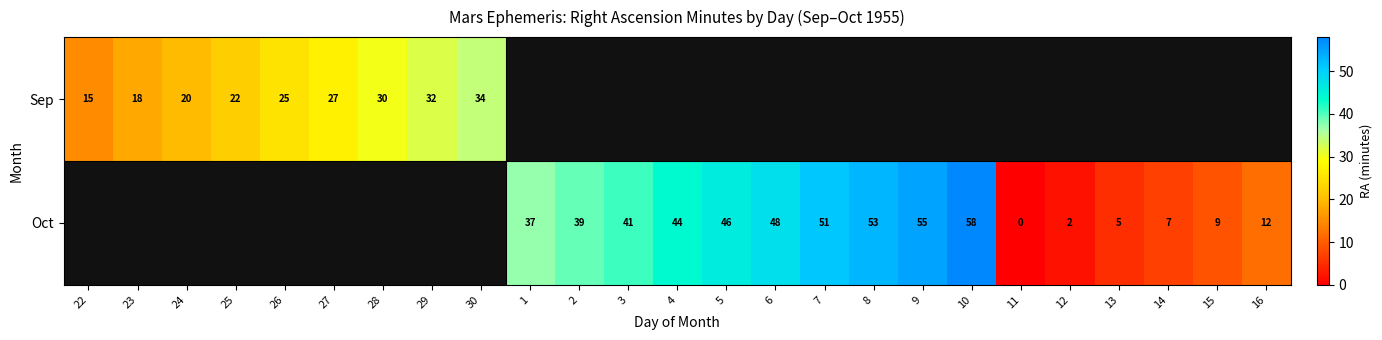

What is the sum of the Oct values at 9 and 16?

67